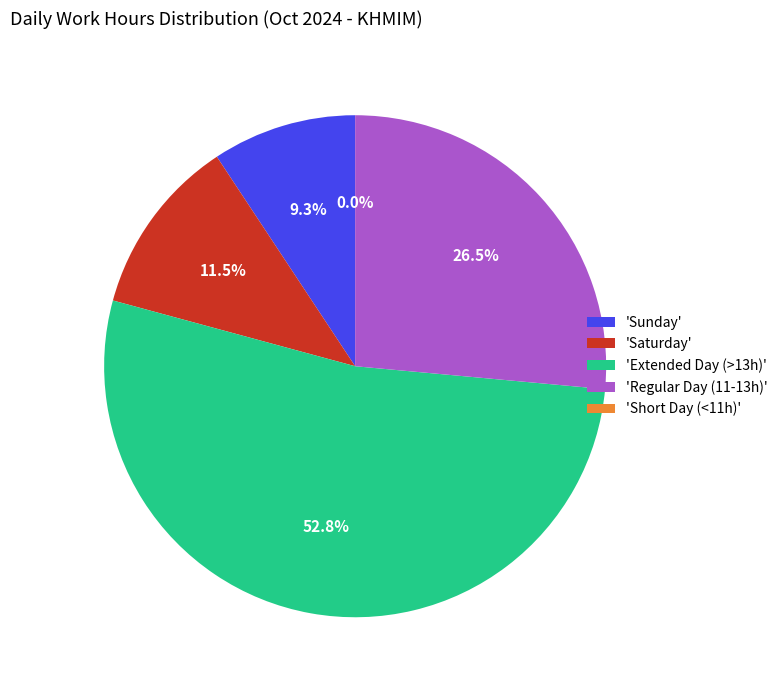

True or false: 16 accounts for 16% of the total.

False